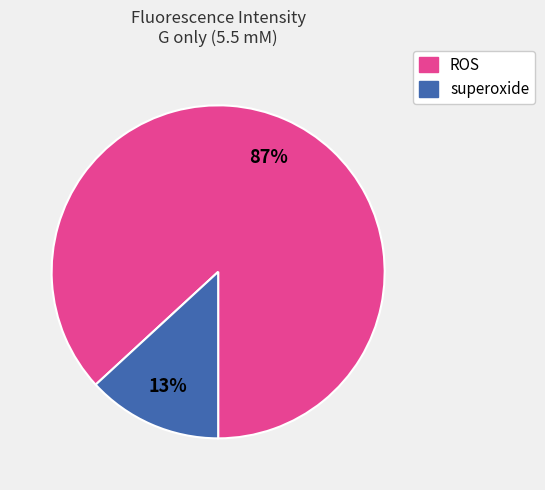

Do superoxide and ROS together represent more than half of the pie?

Yes